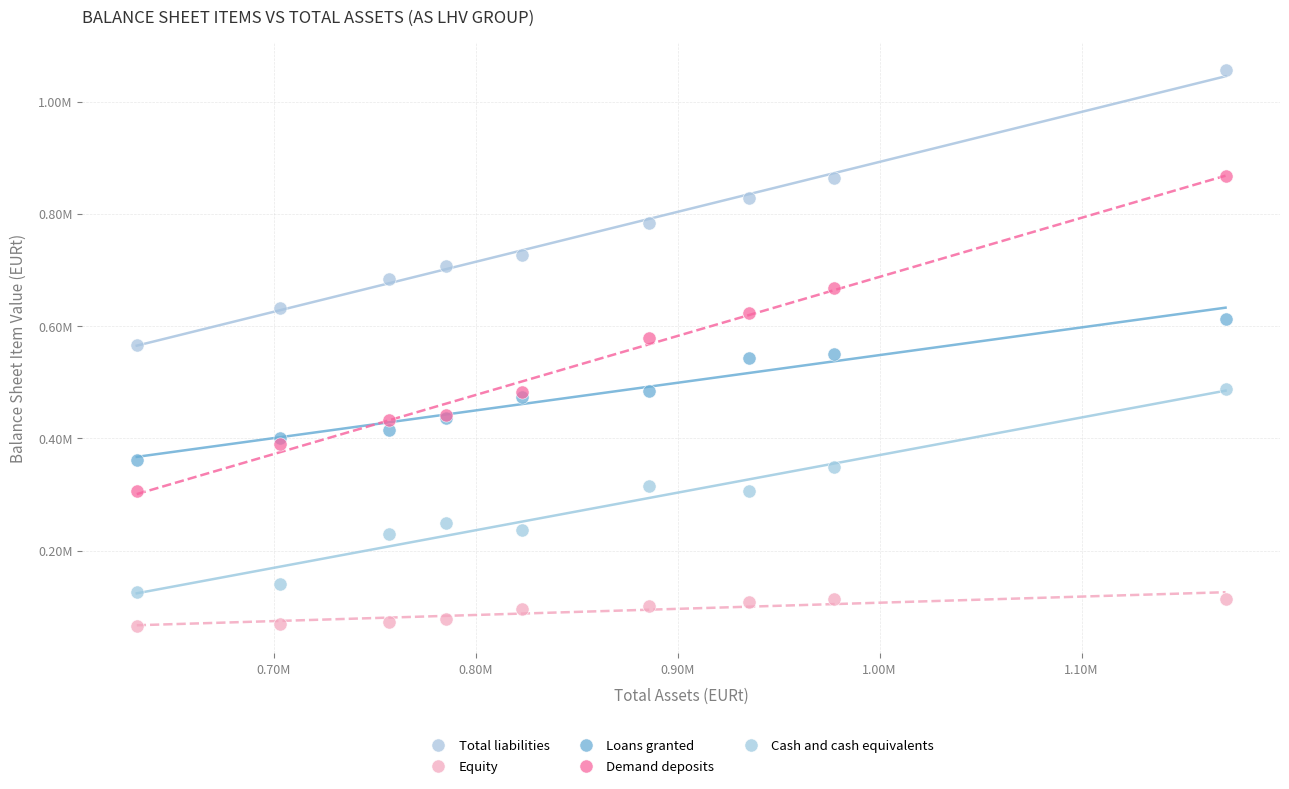

What are all the series names shown in the legend?

Total liabilities, Equity, Loans granted, Demand deposits, Cash and cash equivalents